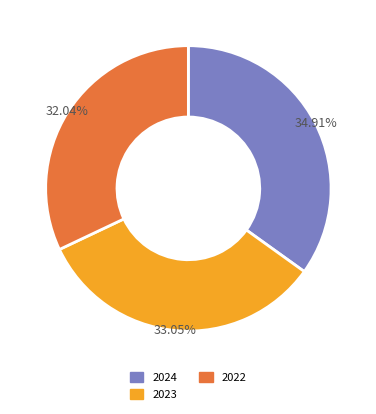

Is there a majority slice in this chart?

No